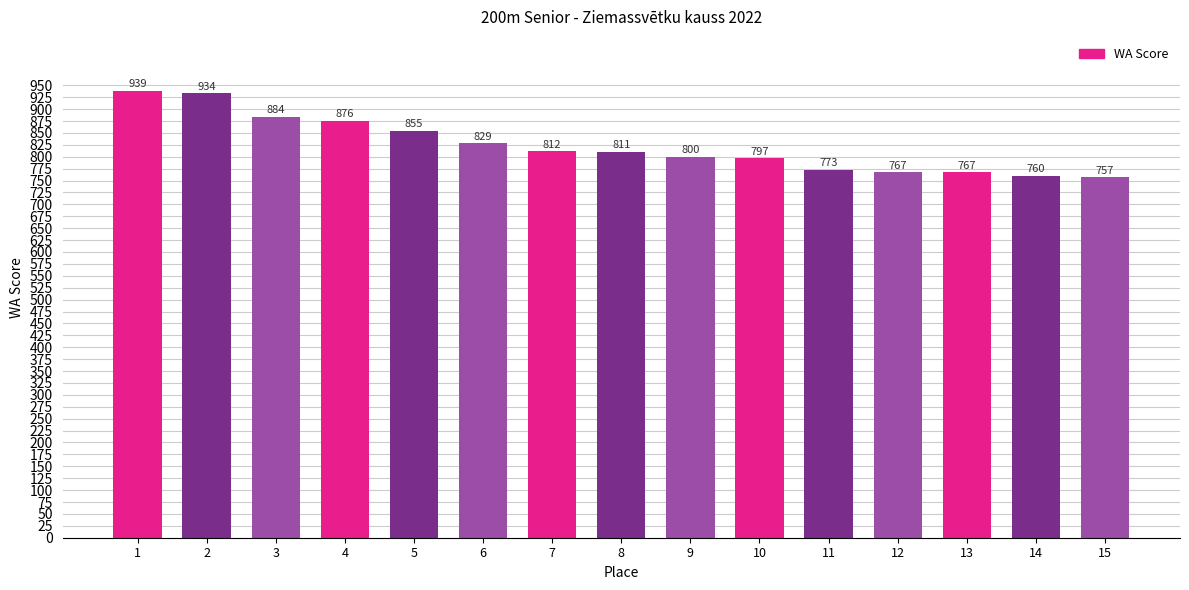

How many distinct data groups are displayed?

1